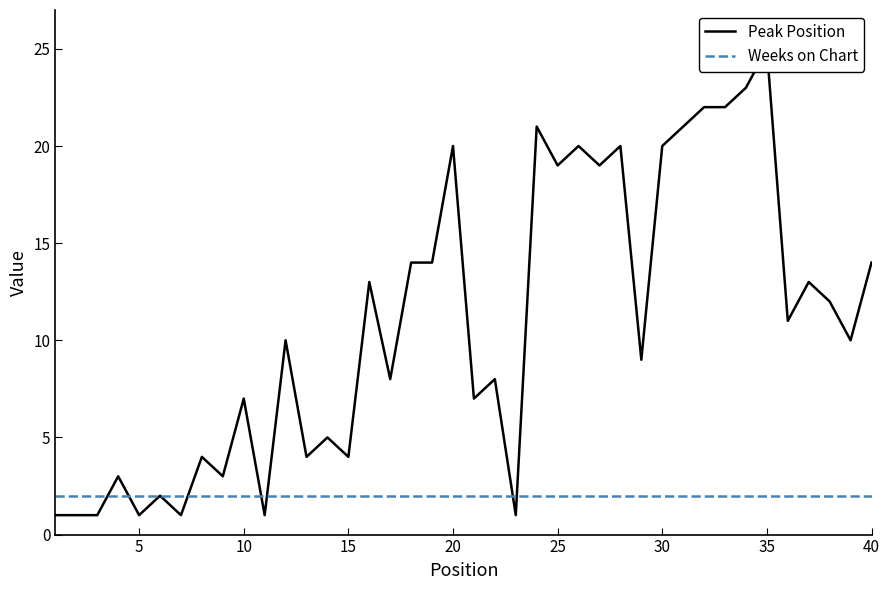

True or false: Weeks on Chart has a value of 2 at 25.

True